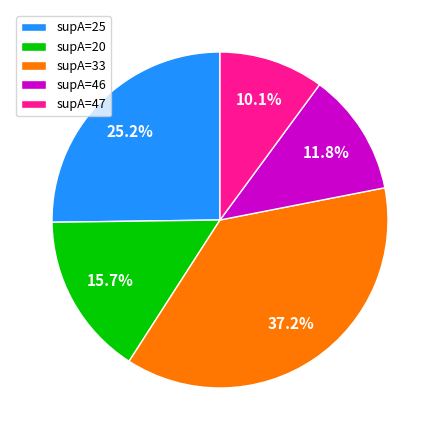

What percentage do supA=46 and supA=47 together represent?

21.9%